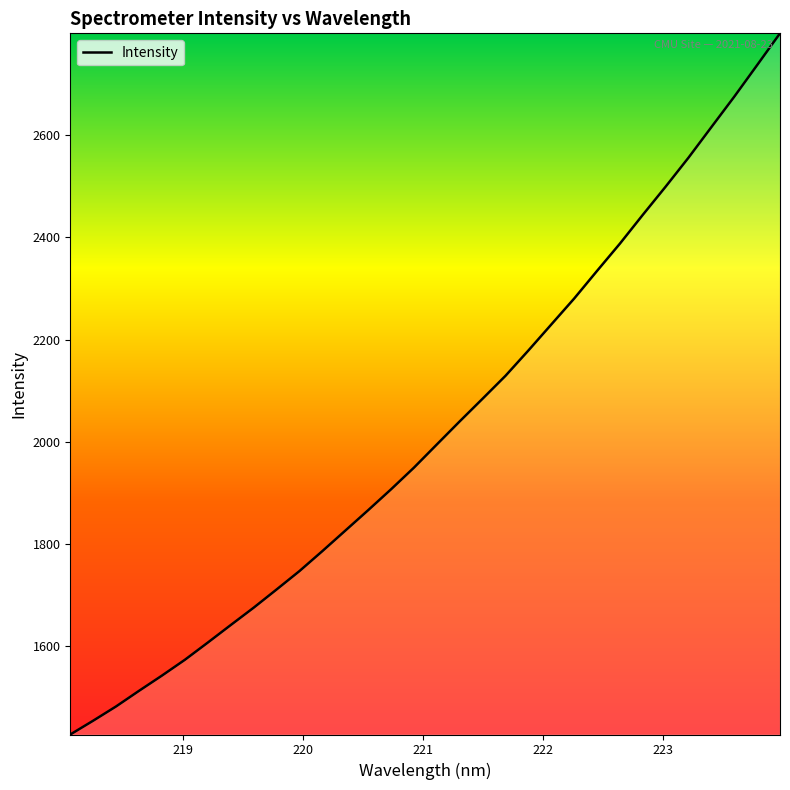

Does the chart display data point markers on the line(s)?

No